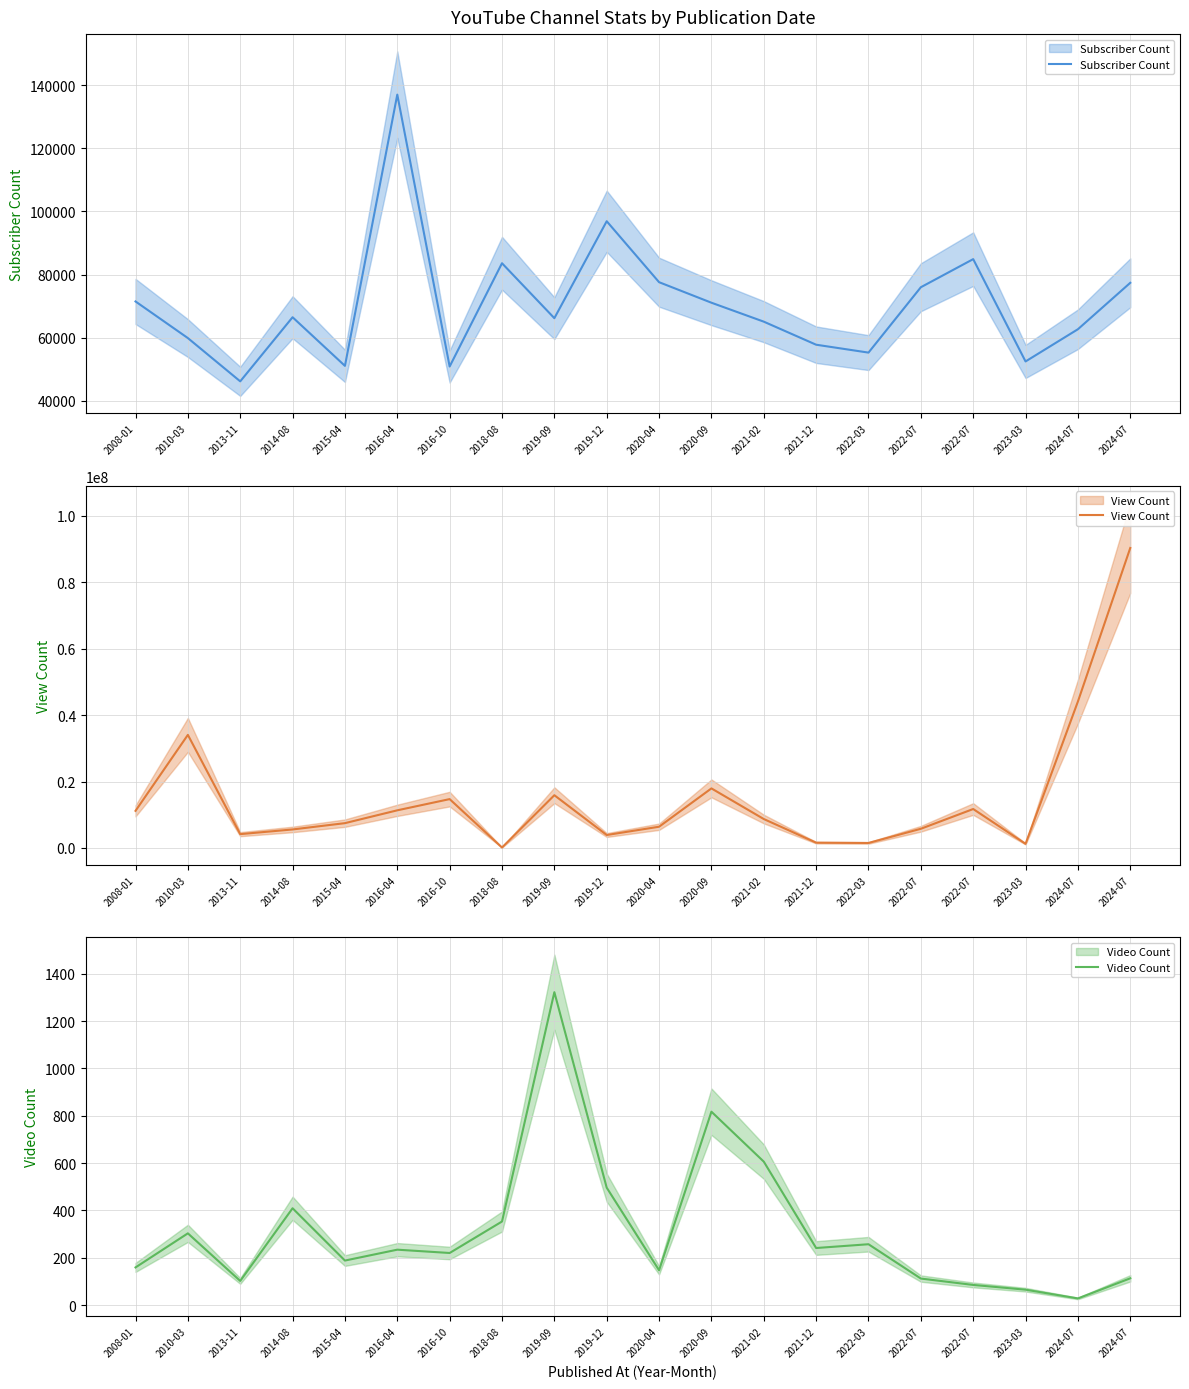

How many values in the Subscriber Count series are below 66500?

10